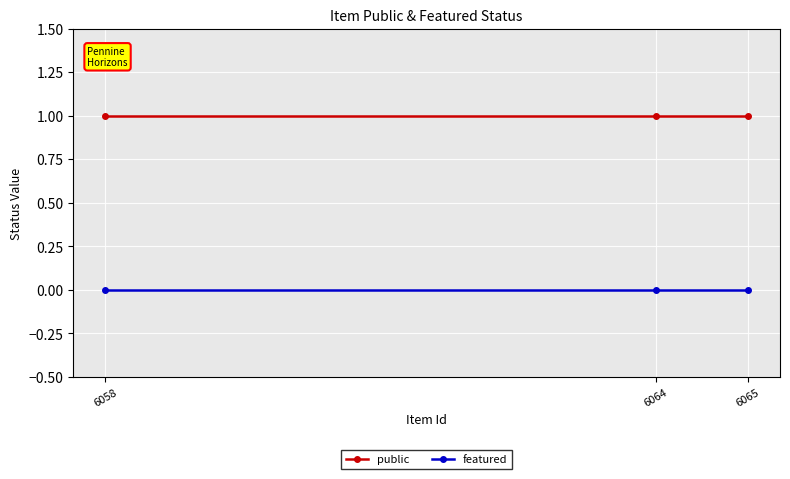

At how many categories does at least one series exceed 0?

3